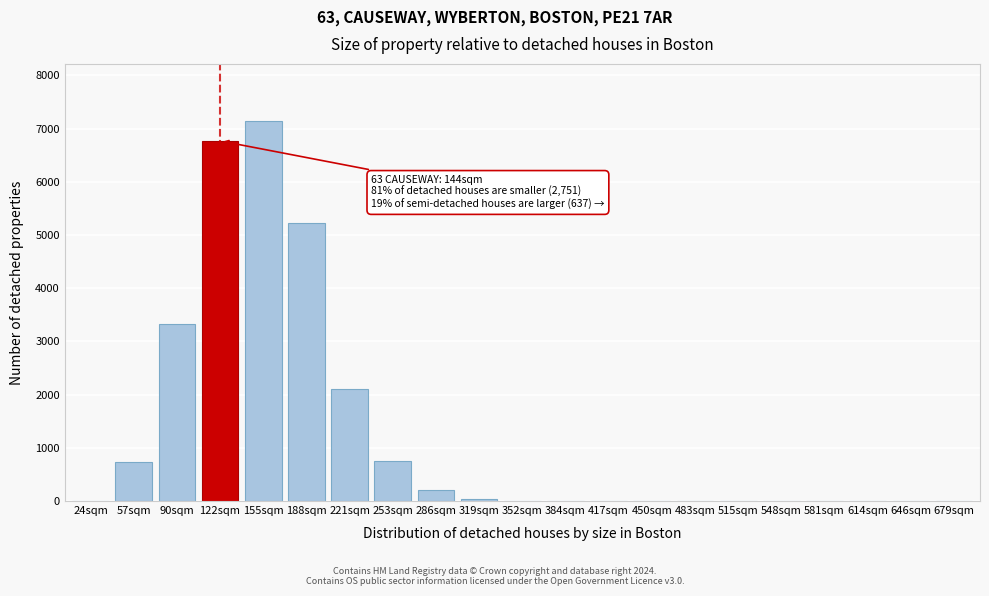

Is it true that the value at 646sqm is 0?

True